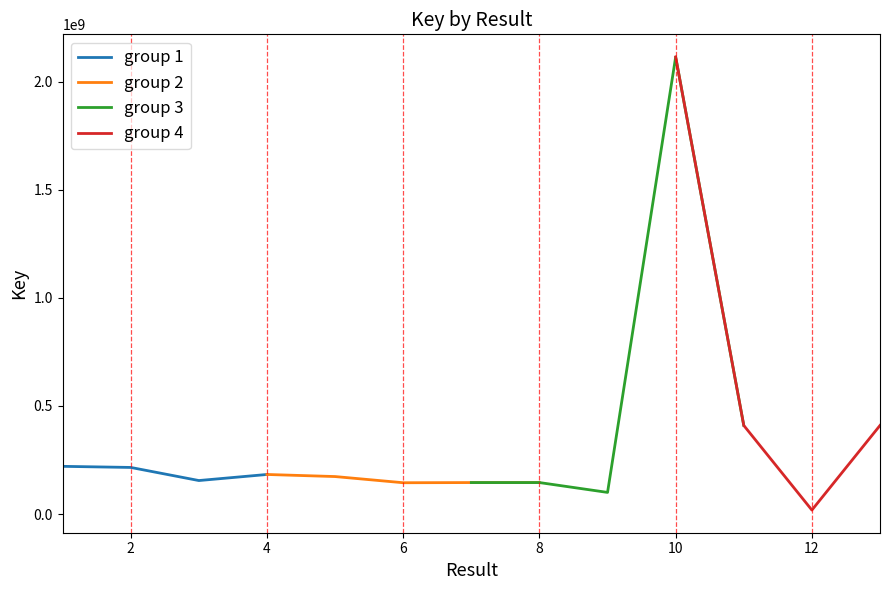

At which label does the data first exceed 173675037?

1